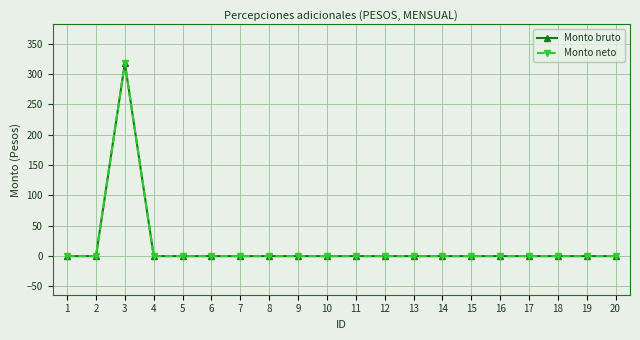

Reading left to right, extract all data points from this chart.

Monto bruto: 1=0.0	2=0.0	3=318.0	4=0.0	5=0.0	6=0.0	7=0.0	8=0.0	9=0.0	10=0.0	11=0.0	12=0.0	13=0.0	14=0.0	15=0.0	16=0.0	17=0.0	18=0.0	19=0.0	20=0.0
Monto neto: 1=0.0	2=0.0	3=318.0	4=0.0	5=0.0	6=0.0	7=0.0	8=0.0	9=0.0	10=0.0	11=0.0	12=0.0	13=0.0	14=0.0	15=0.0	16=0.0	17=0.0	18=0.0	19=0.0	20=0.0